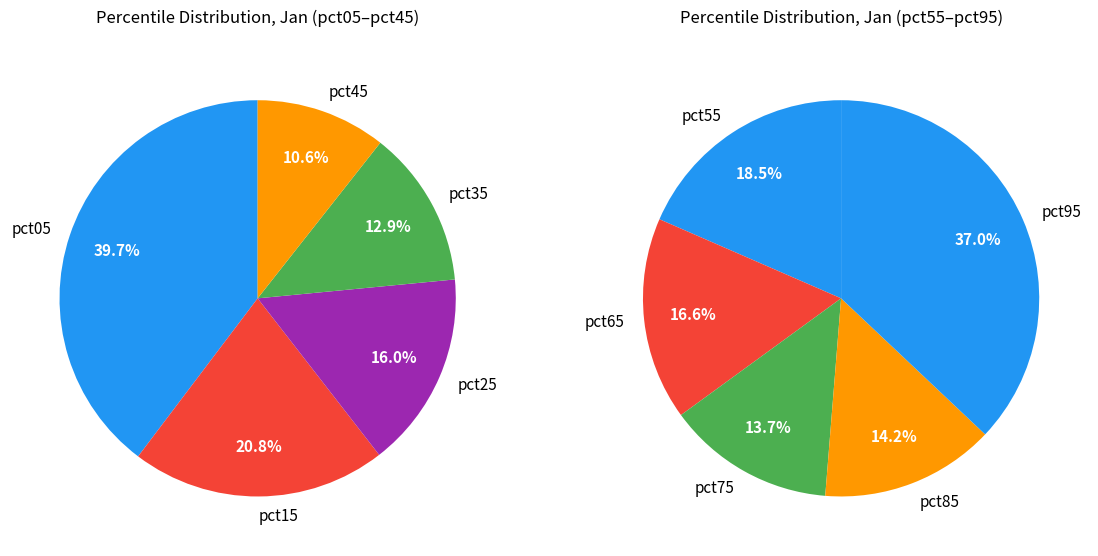

How many slices are in this pie chart?

10